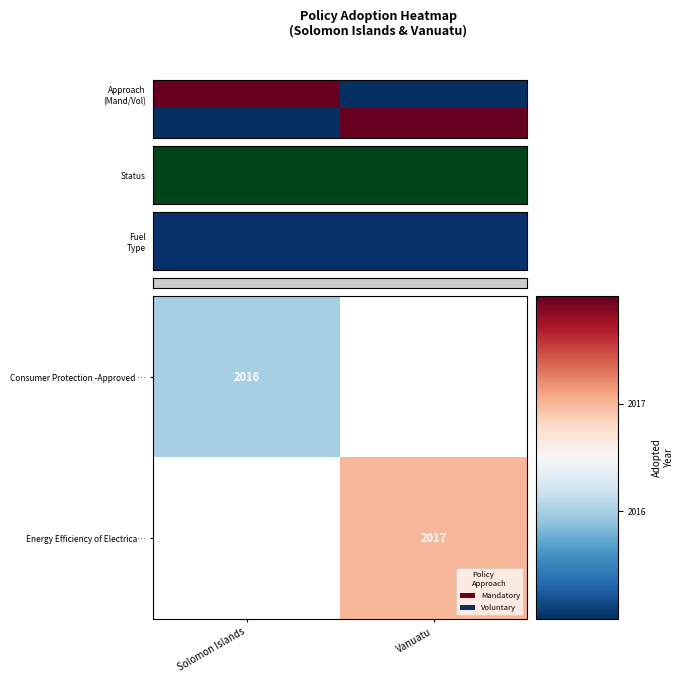

The Consumer Protection -Approved … series shows 2016 at Solomon Islands. True or false?

True